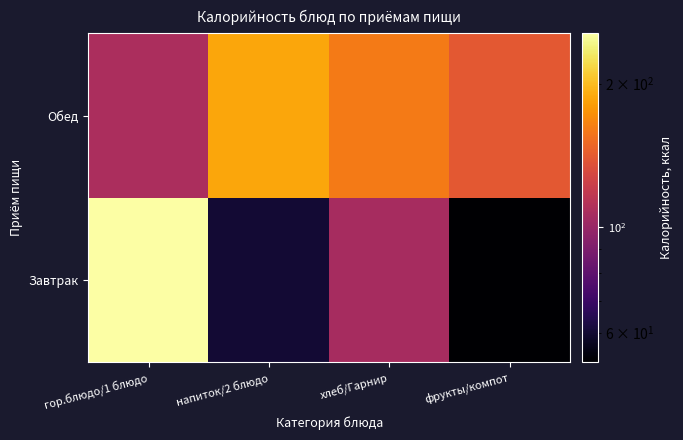

How many data points does each series have?

4